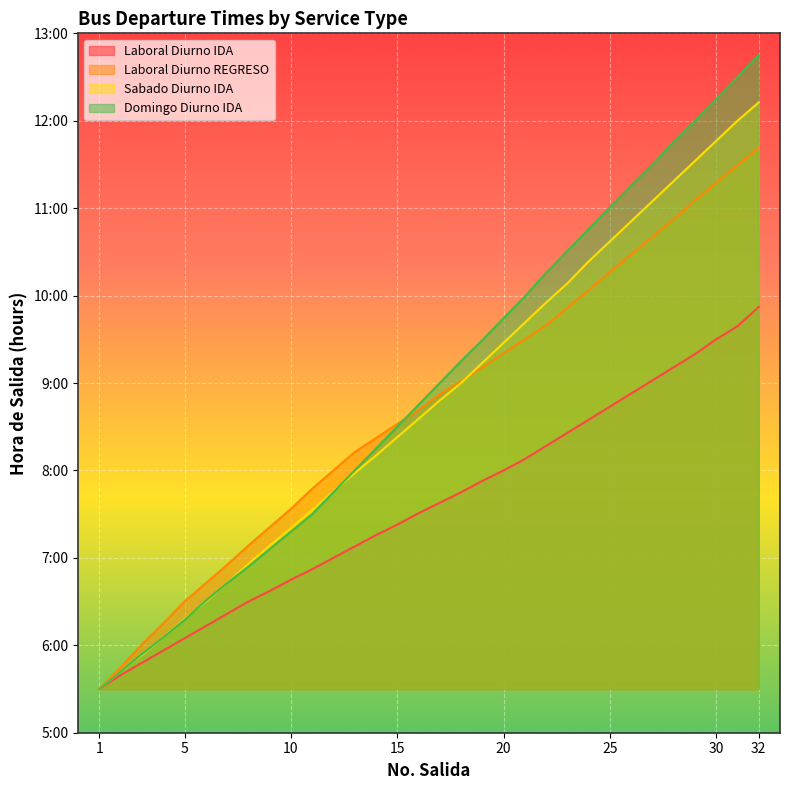

At how many categories does at least one series exceed 7?

25